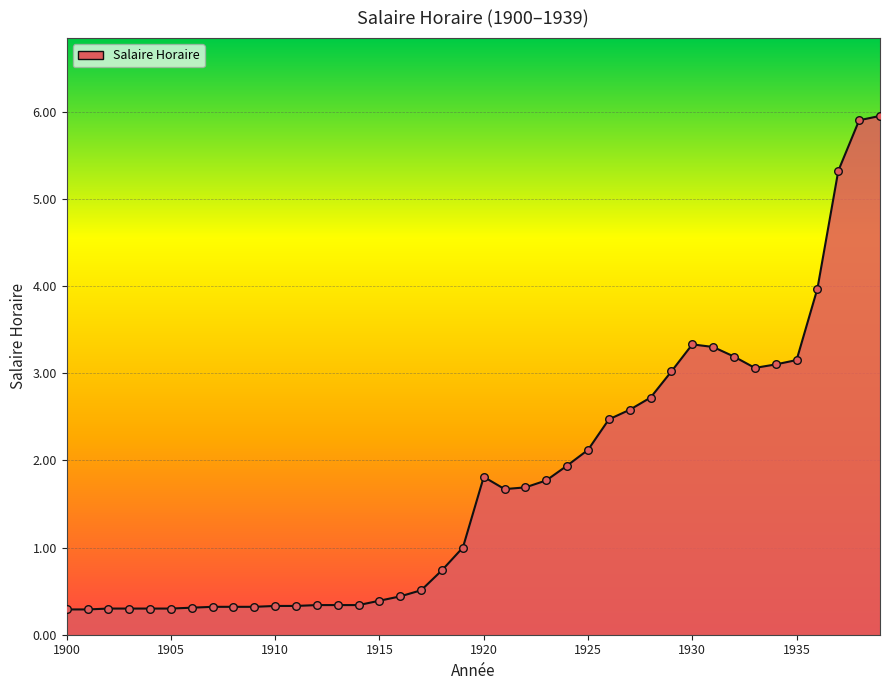

What is the difference between the maximum and minimum values?

5.7